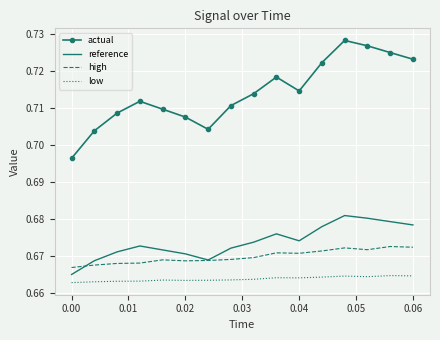

Rank the series by their maximum value, from lowest to highest.

low, high, reference, actual